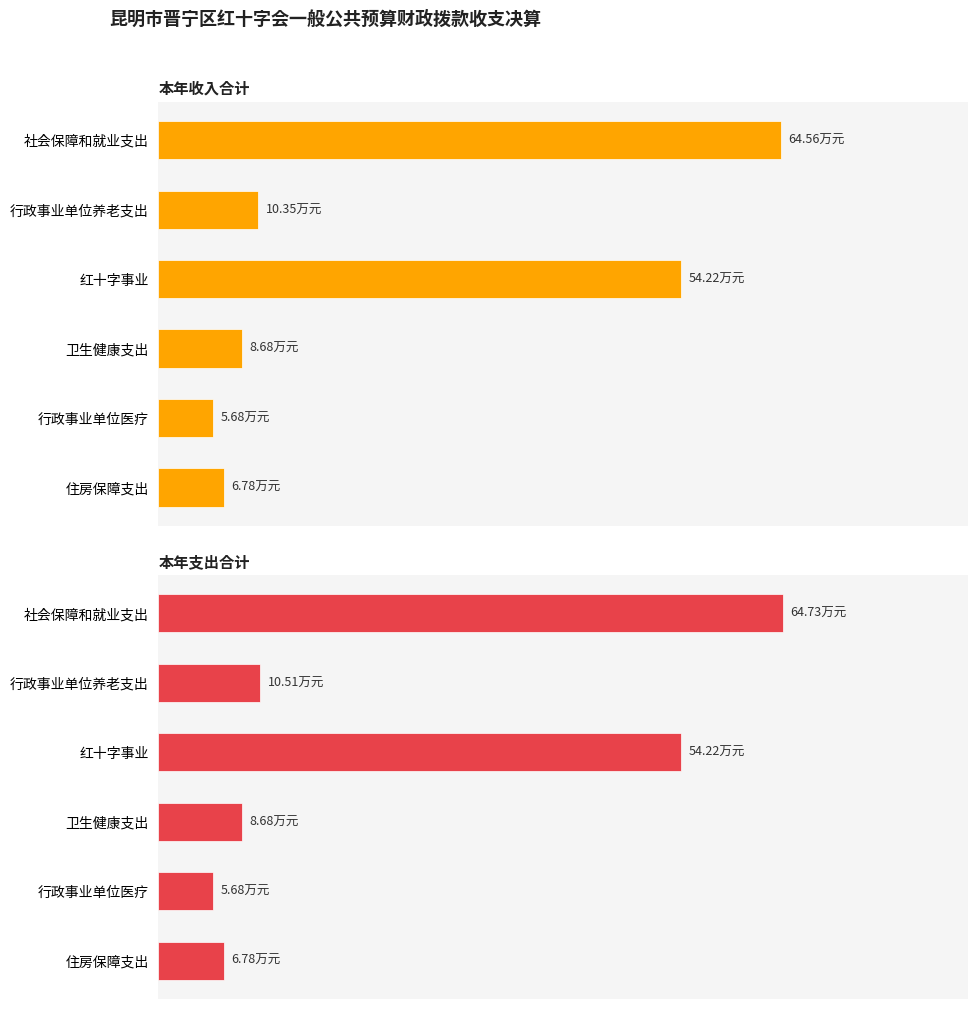

What is the value of the 本年支出合计 bar at the 2nd from the left?

10.5